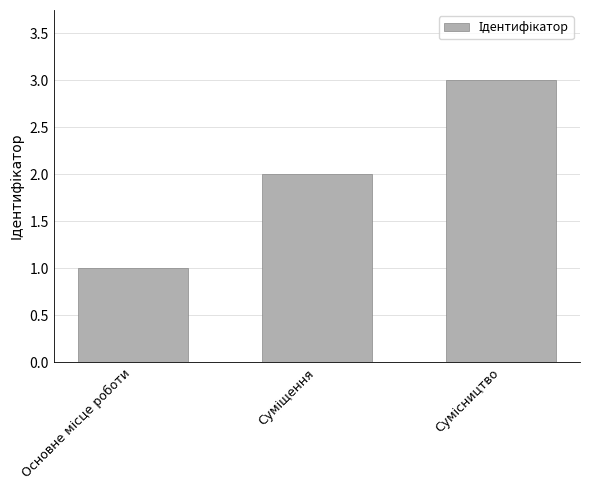

What is the greatest value displayed?

3